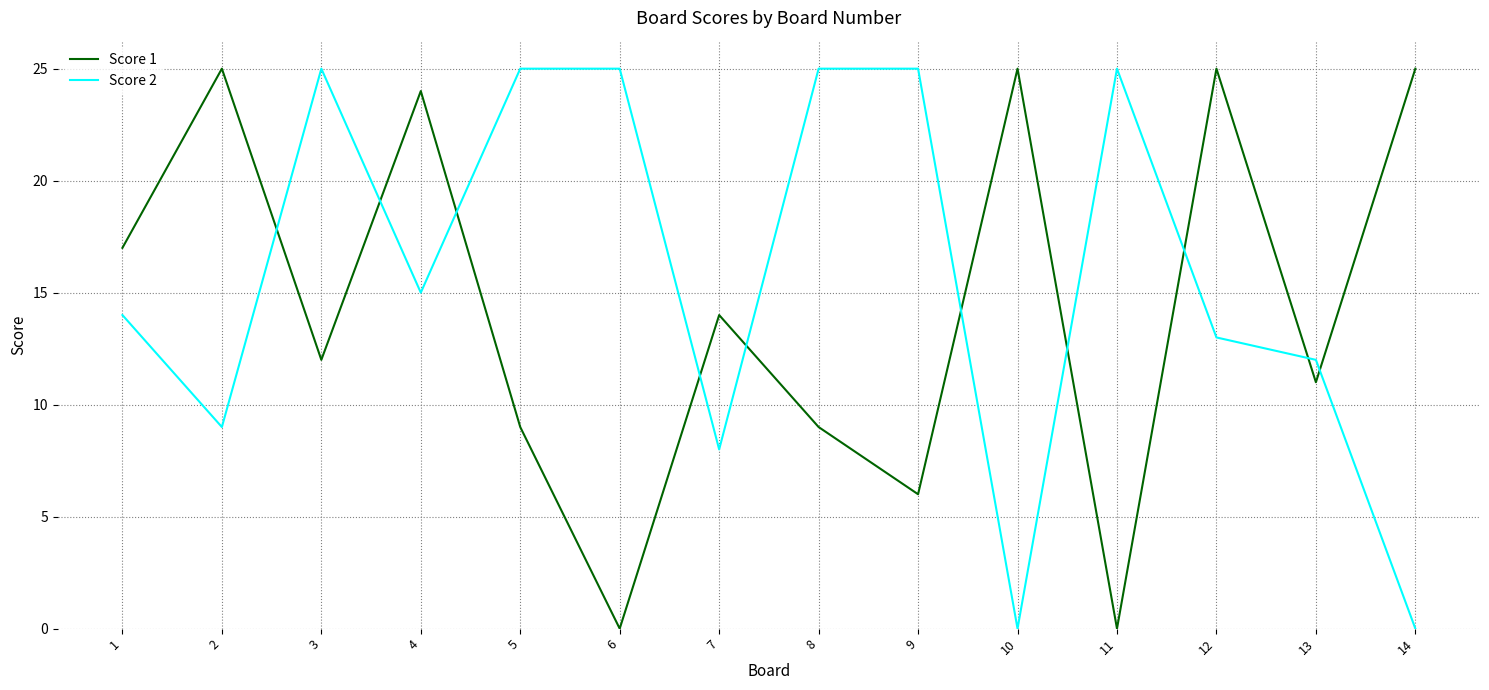

Reading right to left, what are all the values shown in this chart?

Score 1: 25	11	25	0	25	6	9	14	0	9	24	12	25	17
Score 2: 0	12	13	25	0	25	25	8	25	25	15	25	9	14